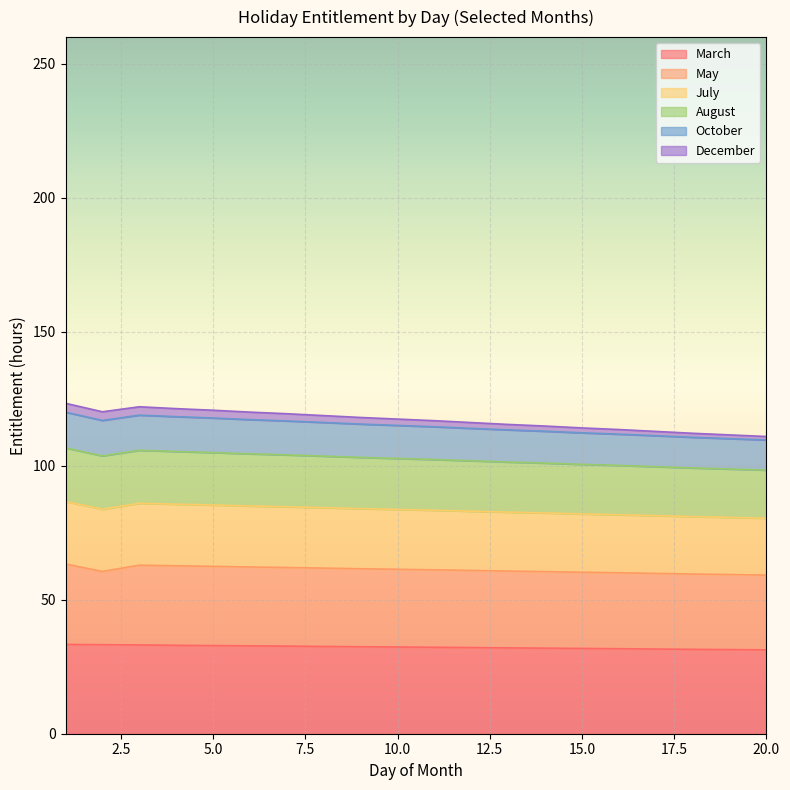

What is the value of the March point at the 17th from the left?

31.6